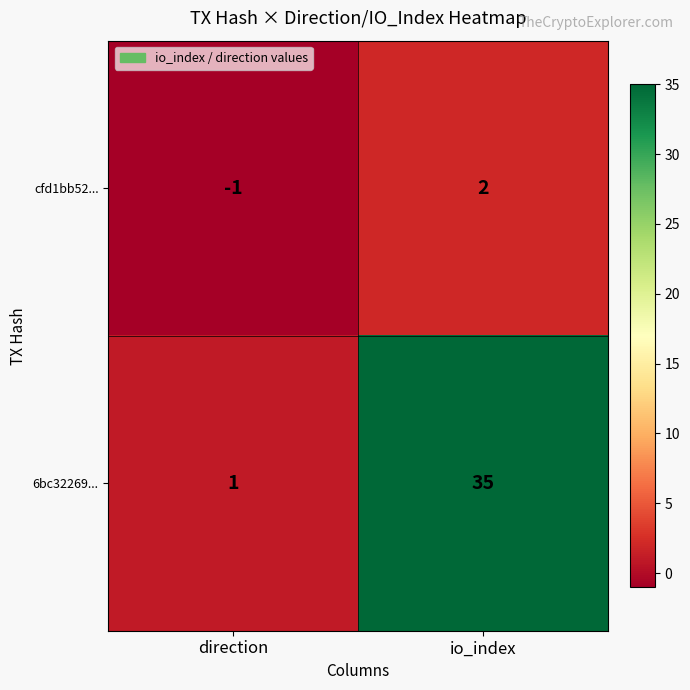

True or false: cfd1bb52... has a value of 2 at io_index.

True